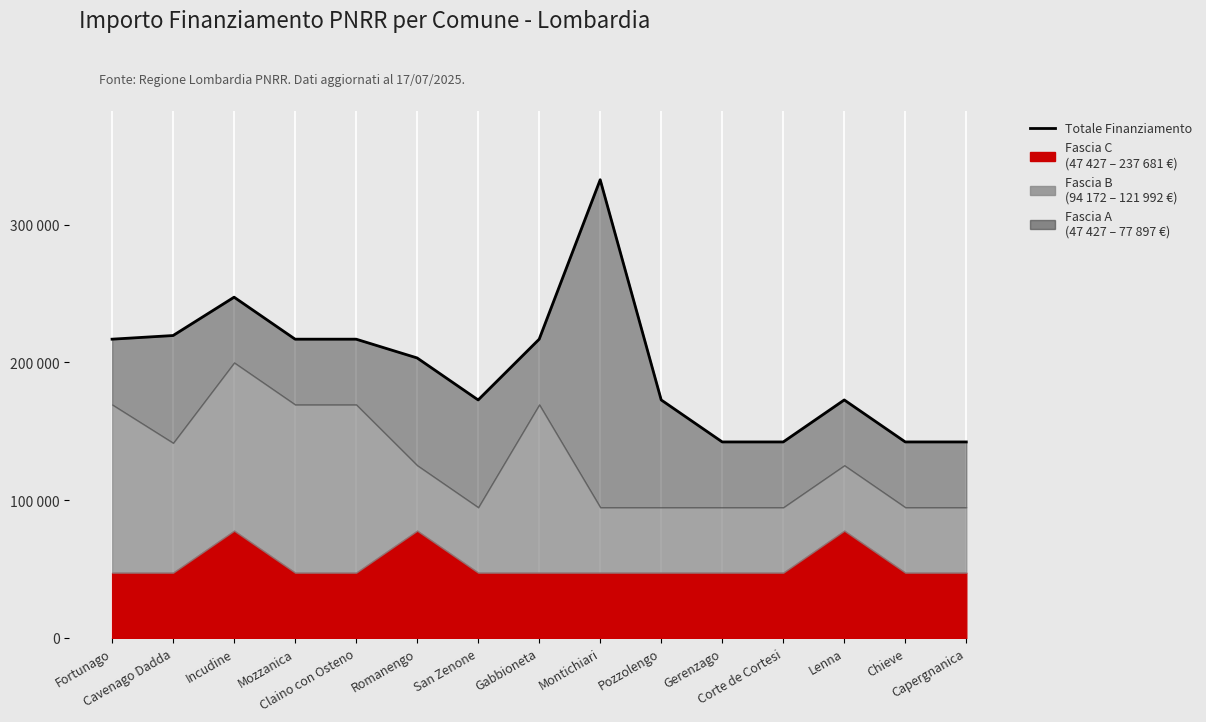

Count the number of categories in the chart.

15